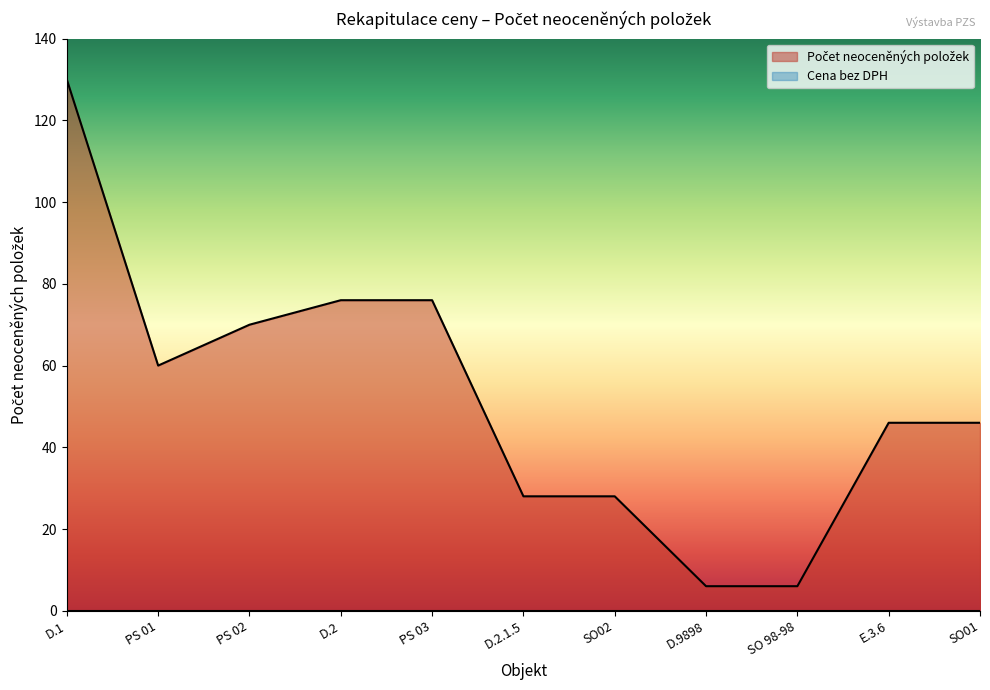

What is the greatest value displayed?

130